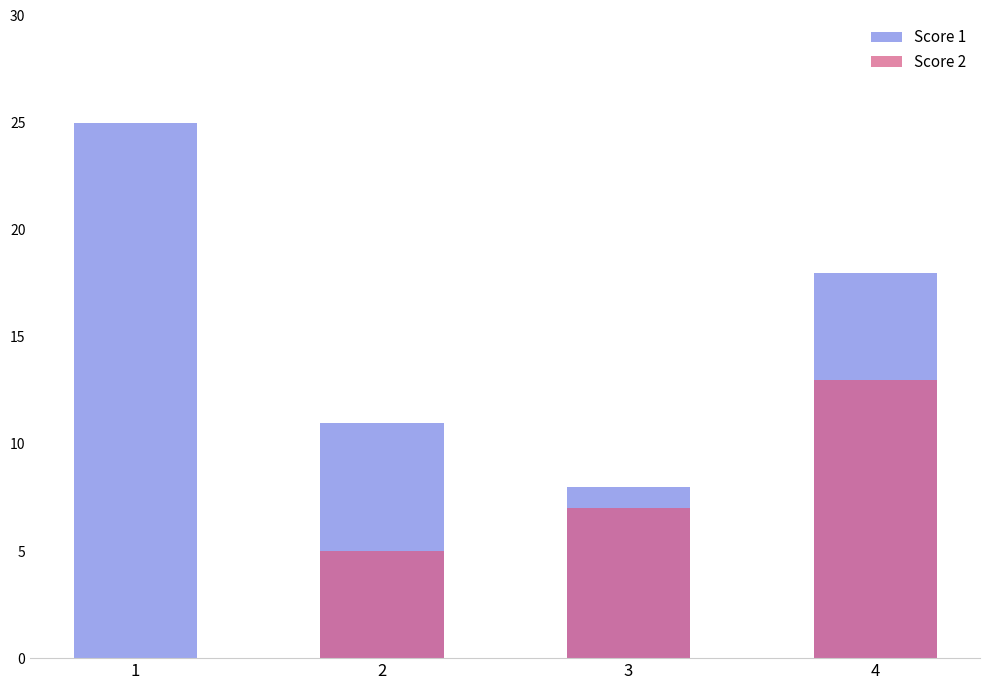

What is the greatest value displayed?

25